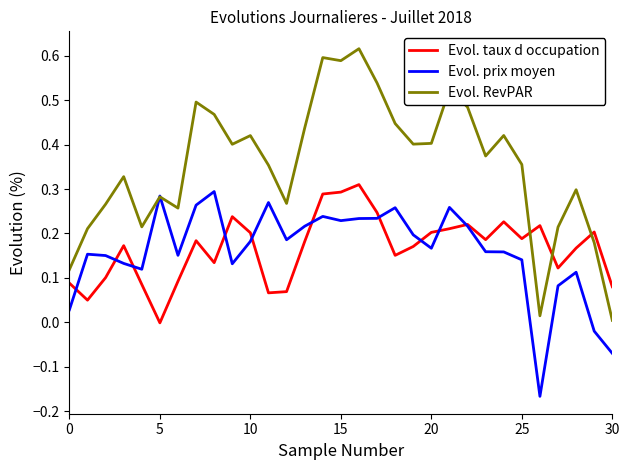

Which series ends up on top after the final intersection of Evol. taux d occupation and Evol. RevPAR?

Evol. taux d occupation